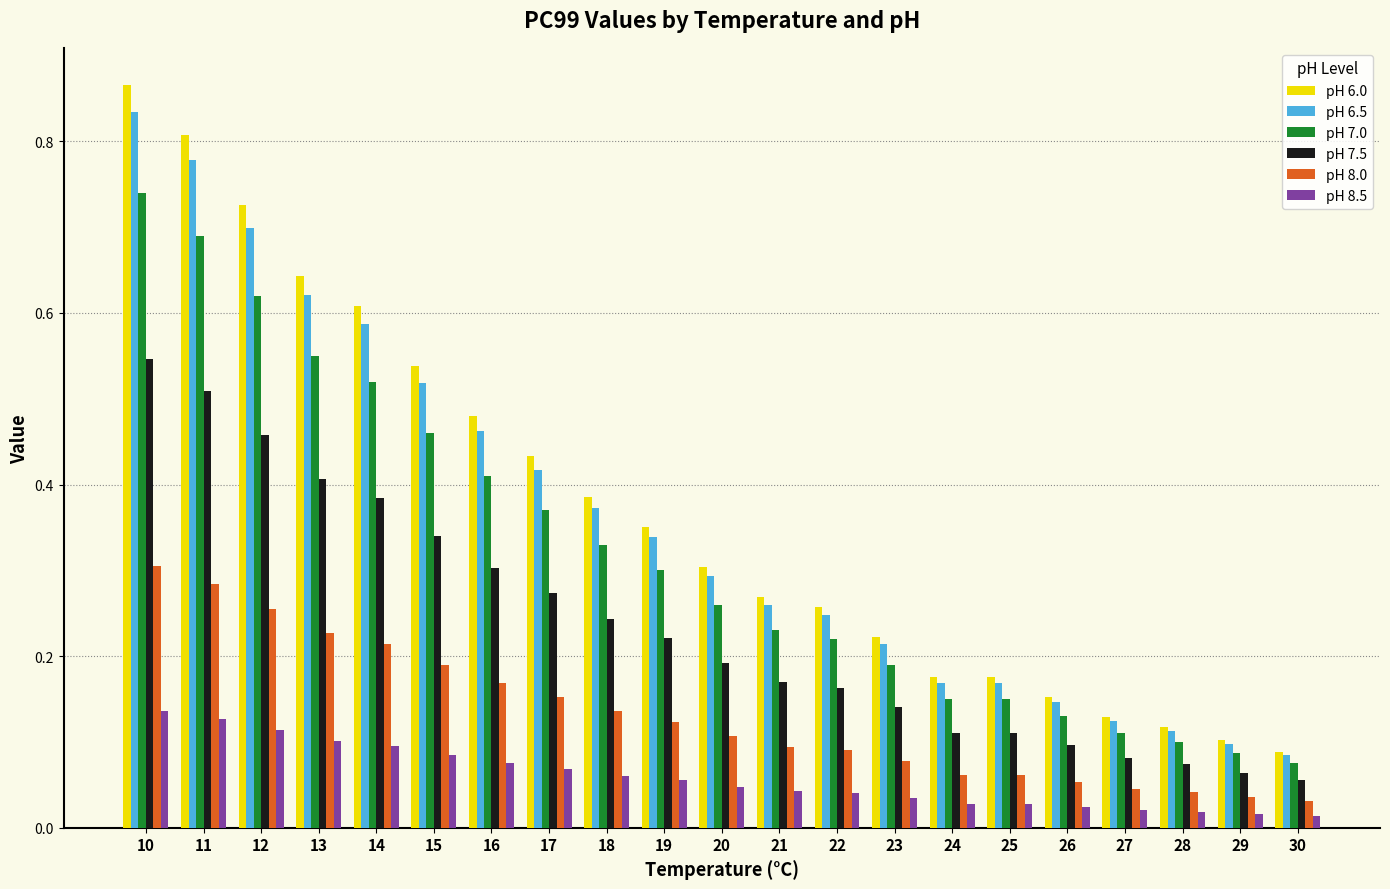

Which series has the widest spread of values?

pH 6.0